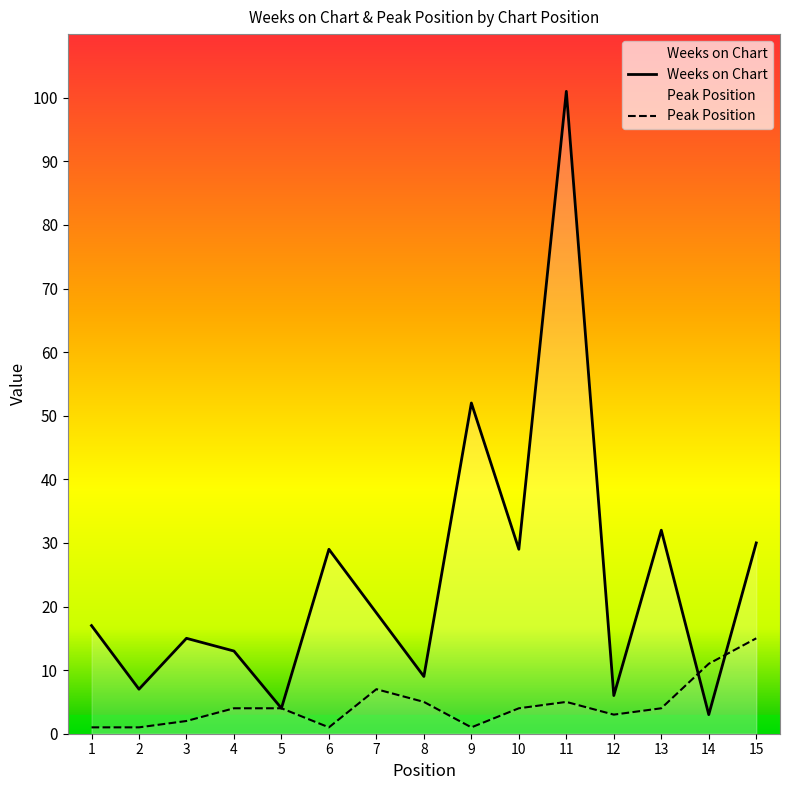

How many lines are shown in the chart?

2